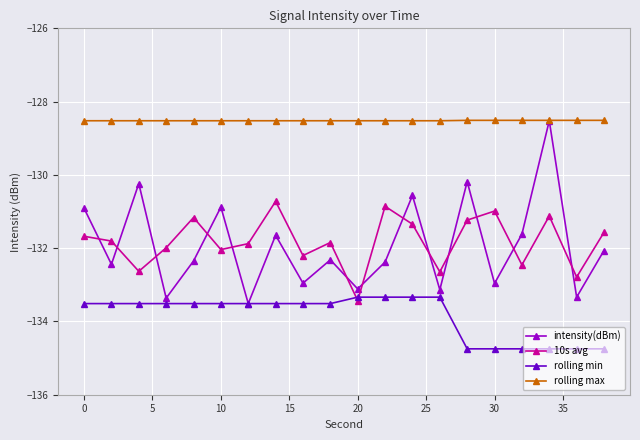

Which series has the largest total across all categories?

rolling max